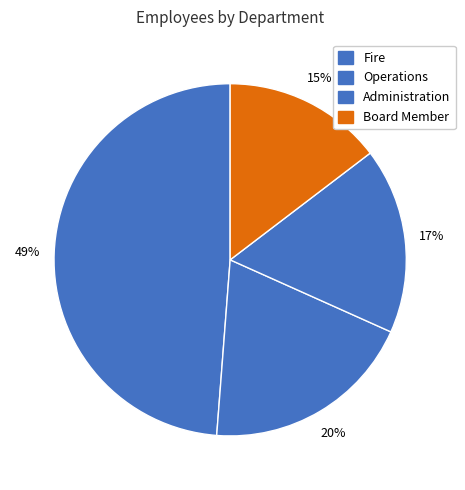

What is the smallest slice in the pie chart?

Board Member